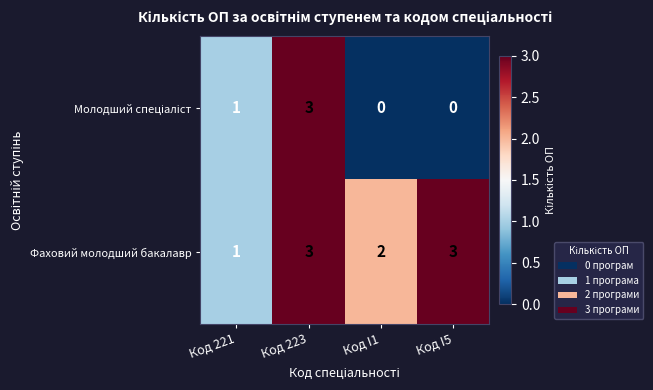

What is the highest value of the Фаховий молодший бакалавр series?

3